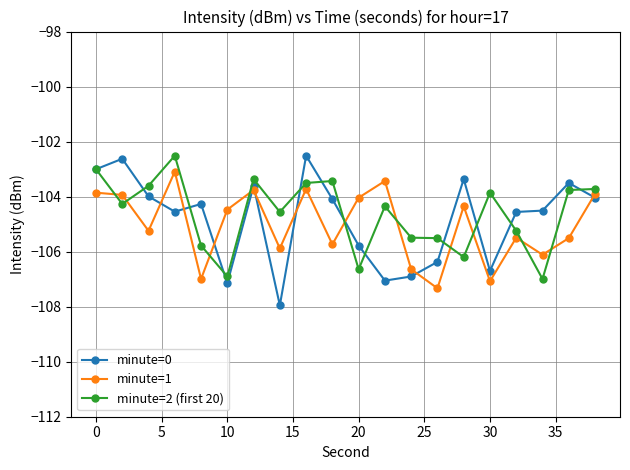

Which series has the largest range (max minus min)?

minute=0